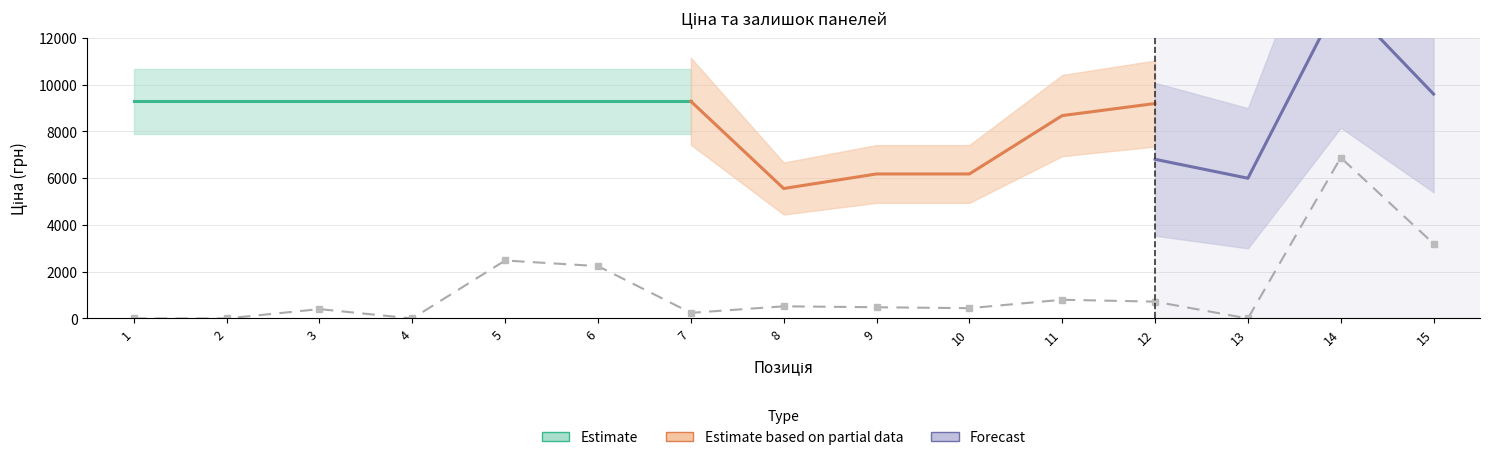

True or false: Ціна and Доп. ціна intersect in this chart.

False